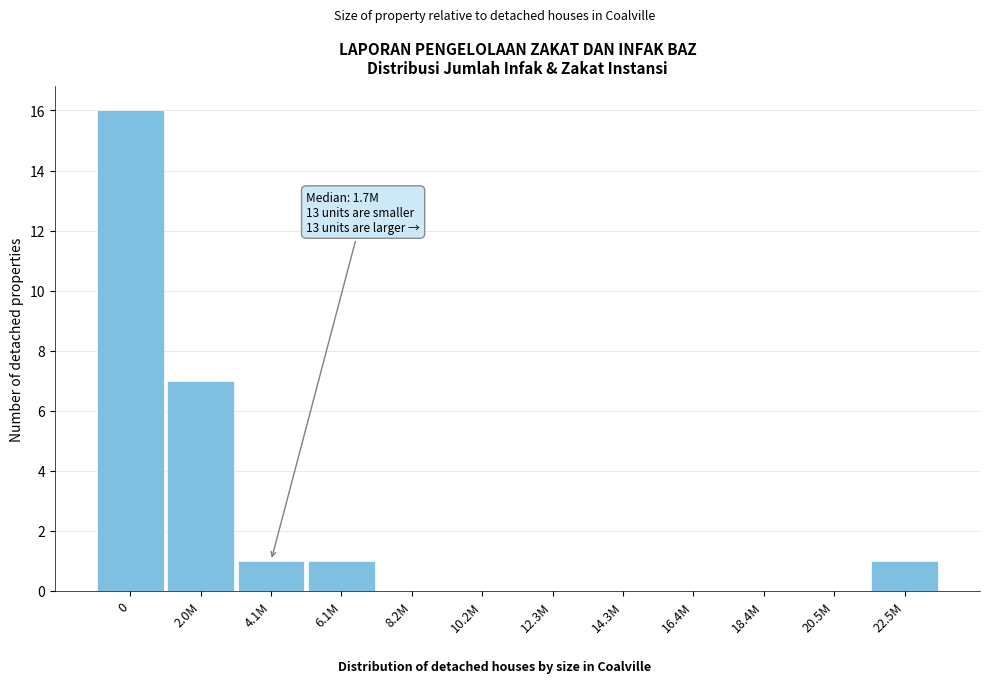

Reading left to right, list all the values displayed in this chart.

0=16	2.0M=7	4.1M=1	6.1M=1	8.2M=0	10.2M=0	12.3M=0	14.3M=0	16.4M=0	18.4M=0	20.5M=0	22.5M=1